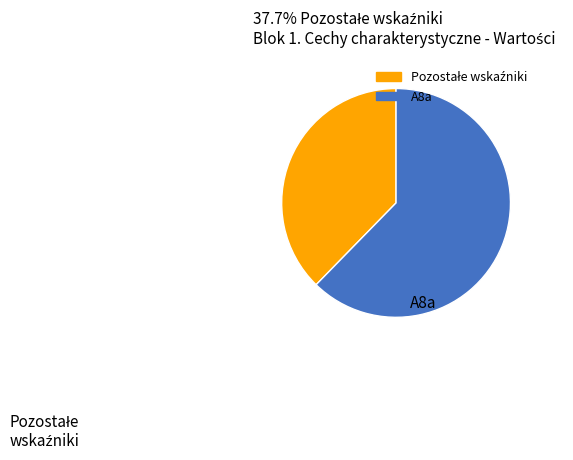

Does any single category account for the majority?

Yes